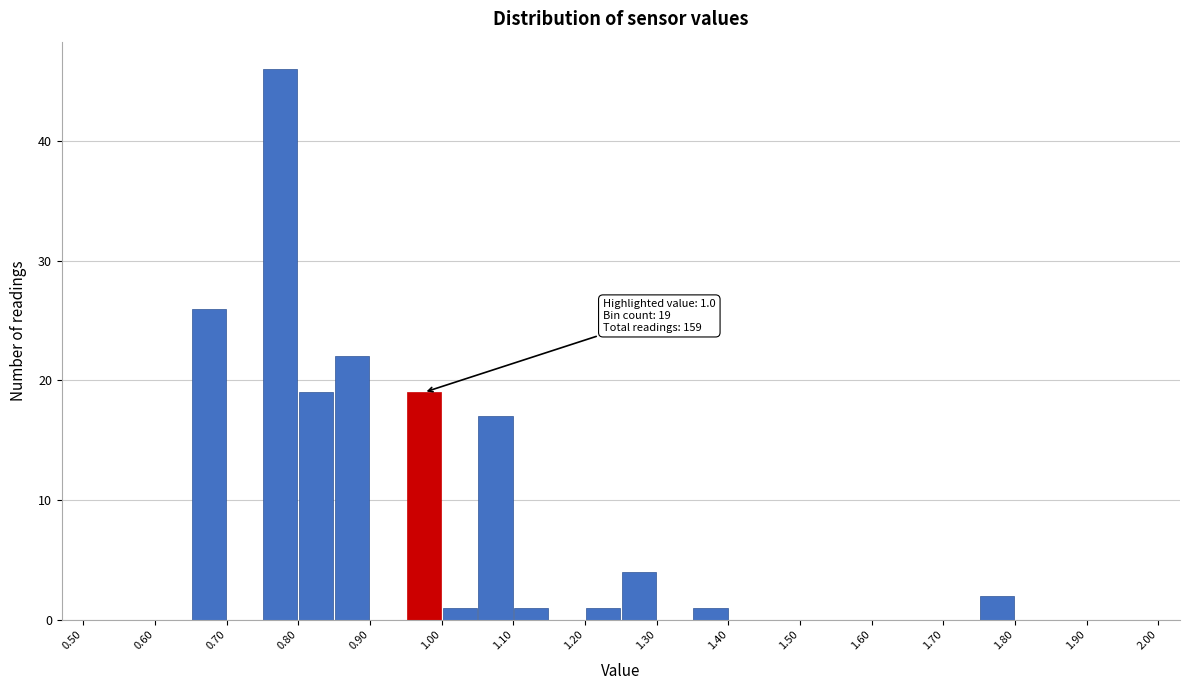

Over which range of the x-axis is the bar tallest?

0.75 to 0.80